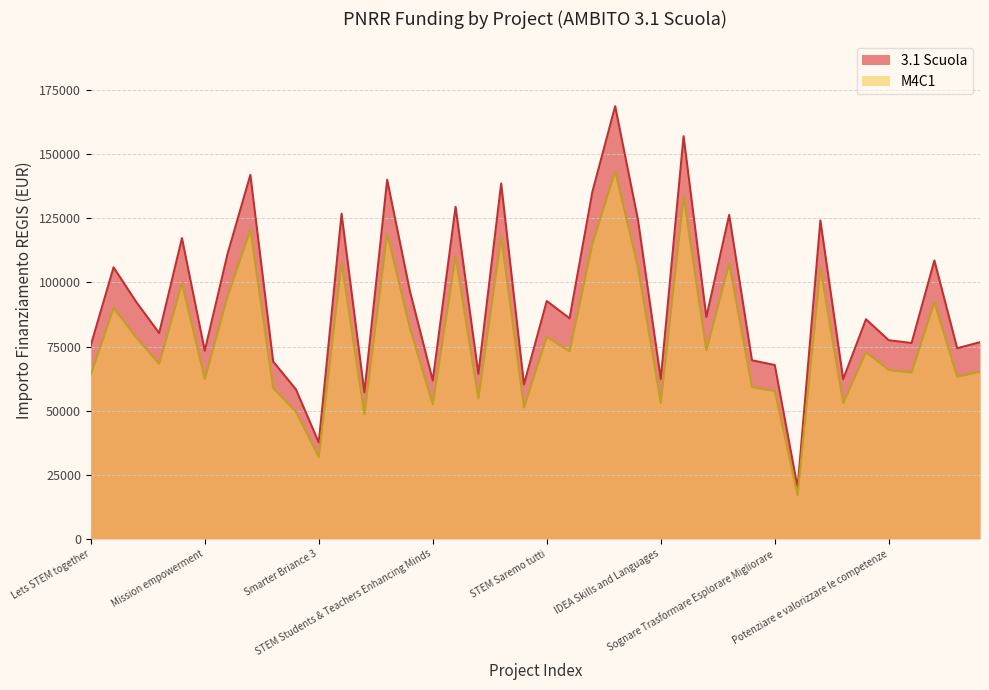

Where is M4C1 nearest to the value 80238?

STEM Saremo tutti